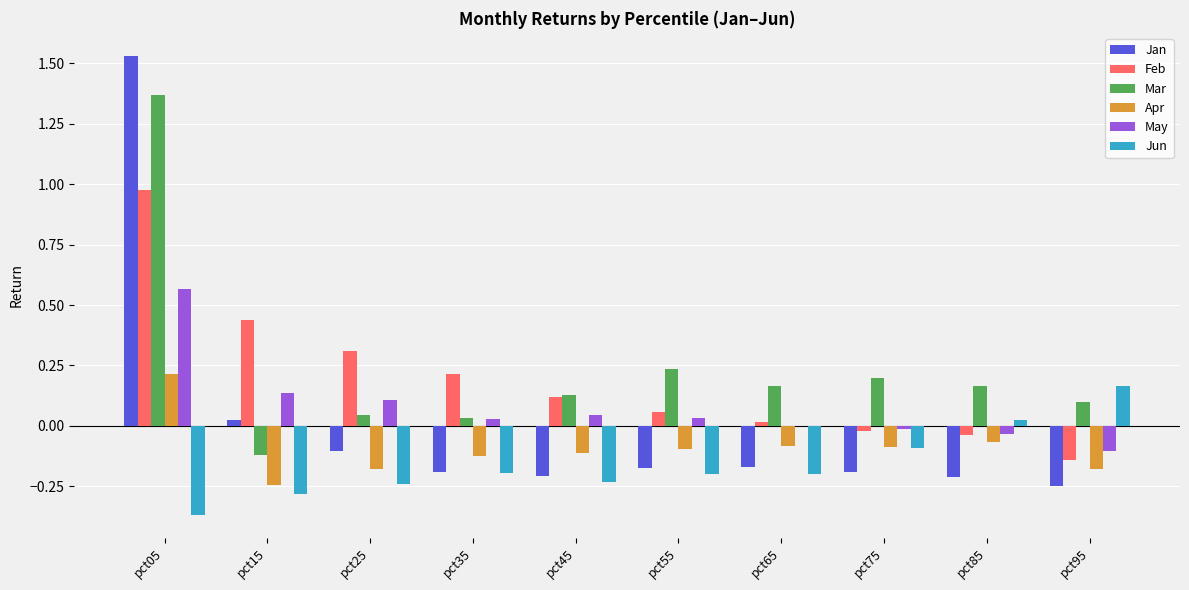

How many data points in Mar are above 0?

9